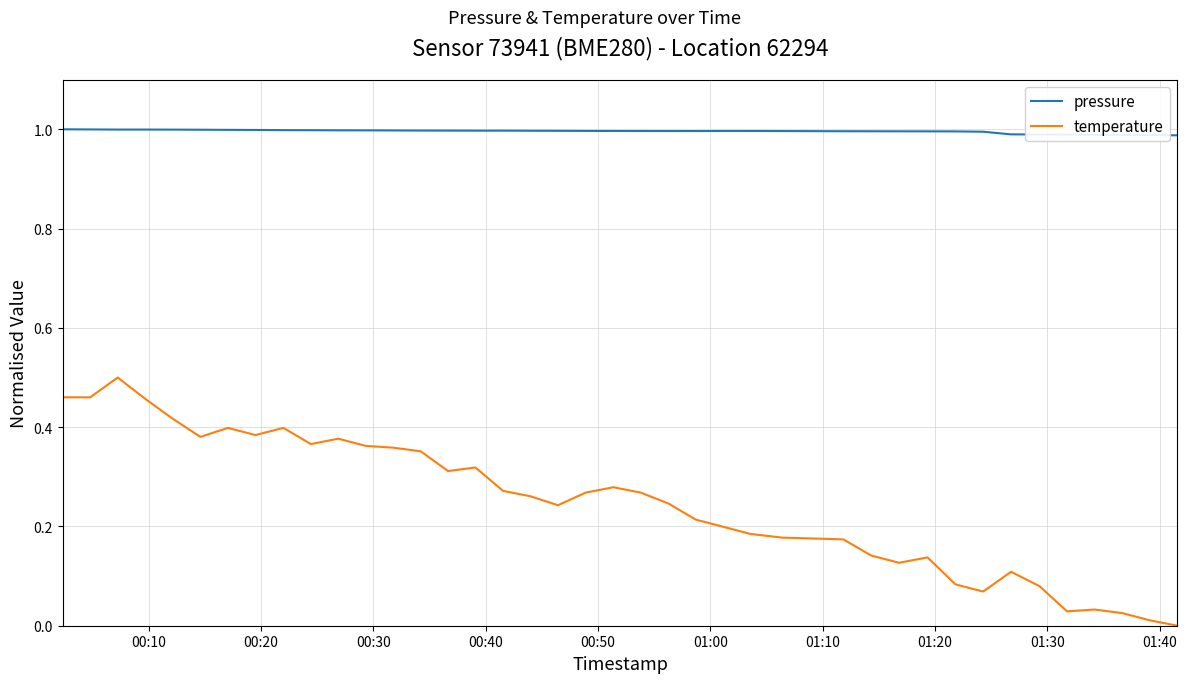

Rank the series by their average value, from highest to lowest.

pressure, temperature